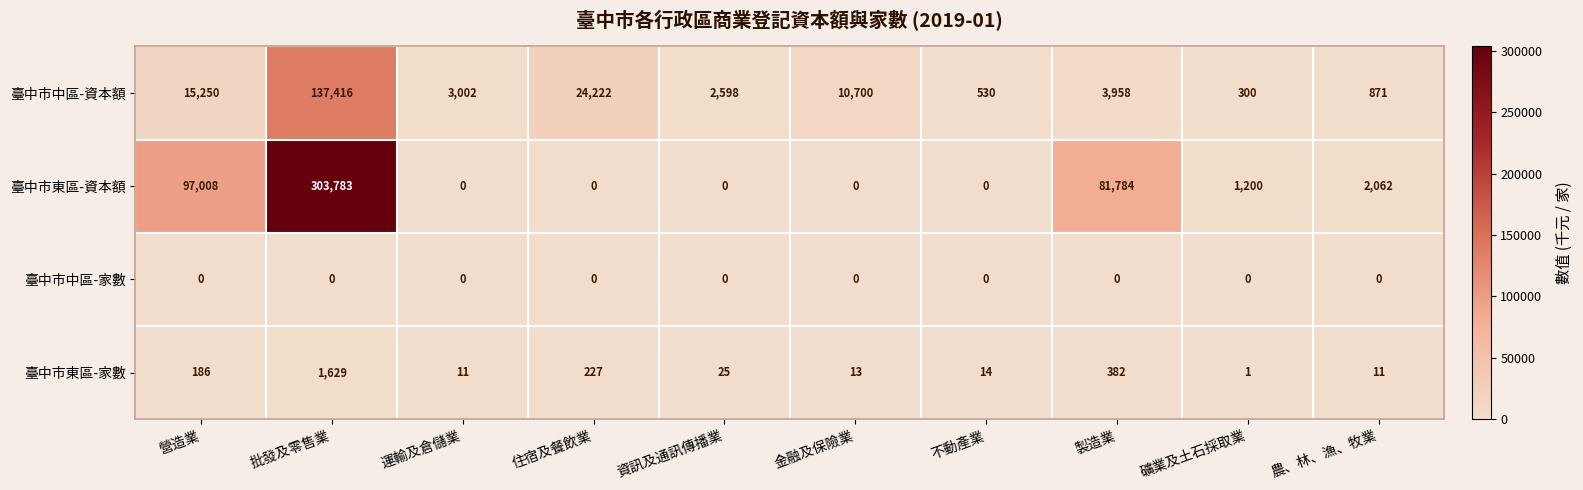

What is the total value across all series at 營造業?

112444